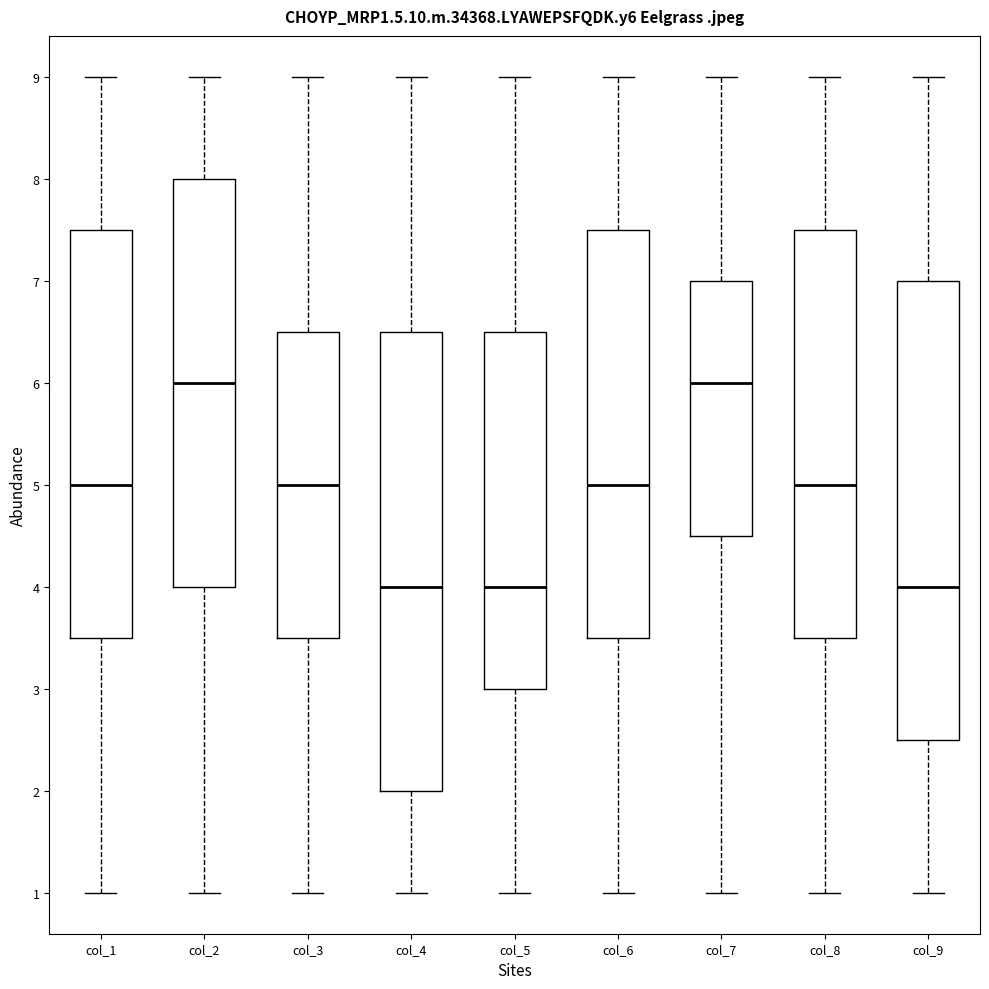

Reading left to right, read every box against the y-axis: the position of its median line, the range the box covers, and the ends of its whiskers. The values are not printed on the chart, so give them approximately, as read against the axis.

col_1: median 5.0, box 3.5 to 7.5, whiskers 1.0 to 9.0
col_2: median 6.0, box 4.0 to 8.0, whiskers 1.0 to 9.0
col_3: median 5.0, box 3.5 to 6.5, whiskers 1.0 to 9.0
col_4: median 4.0, box 2.0 to 6.5, whiskers 1.0 to 9.0
col_5: median 4.0, box 3.0 to 6.5, whiskers 1.0 to 9.0
col_6: median 5.0, box 3.5 to 7.5, whiskers 1.0 to 9.0
col_7: median 6.0, box 4.5 to 7.0, whiskers 1.0 to 9.0
col_8: median 5.0, box 3.5 to 7.5, whiskers 1.0 to 9.0
col_9: median 4.0, box 2.5 to 7.0, whiskers 1.0 to 9.0